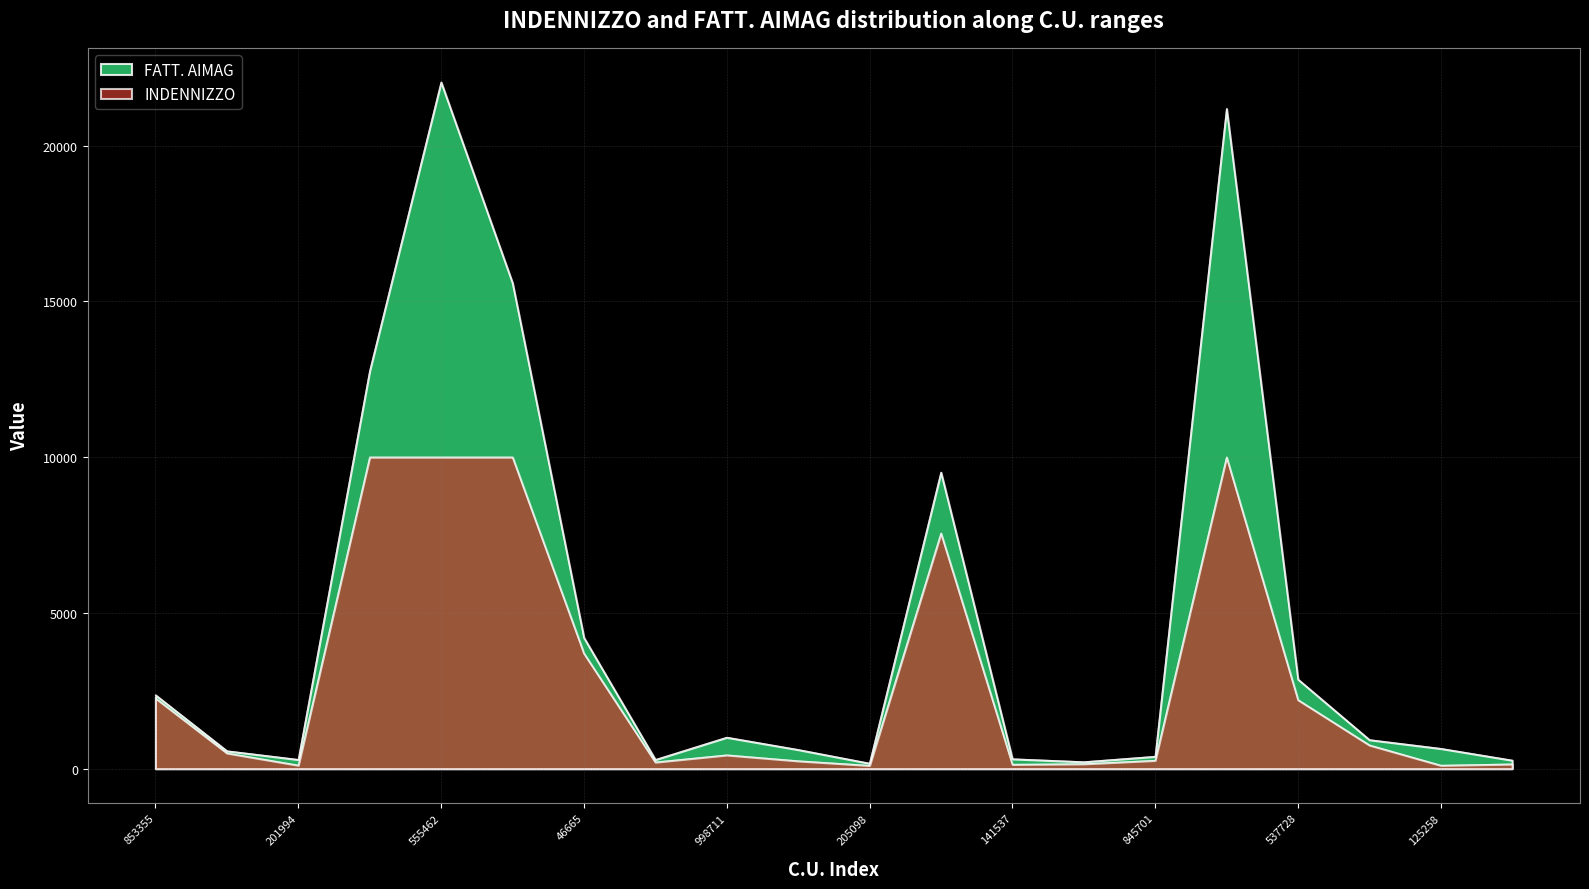

What is the smallest value displayed?

101.1